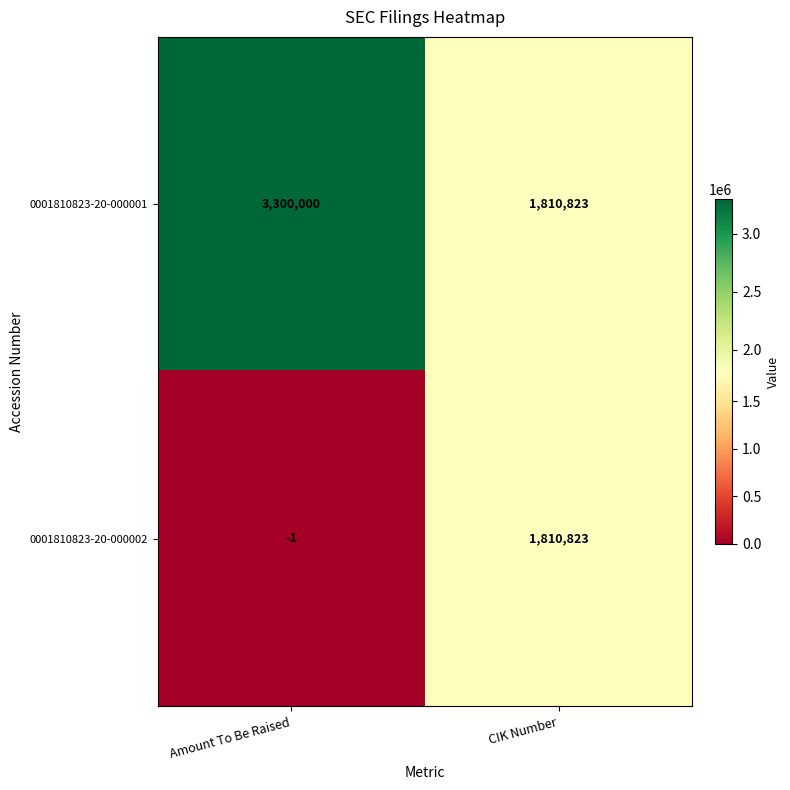

What is the maximum value shown in the chart?

3300000